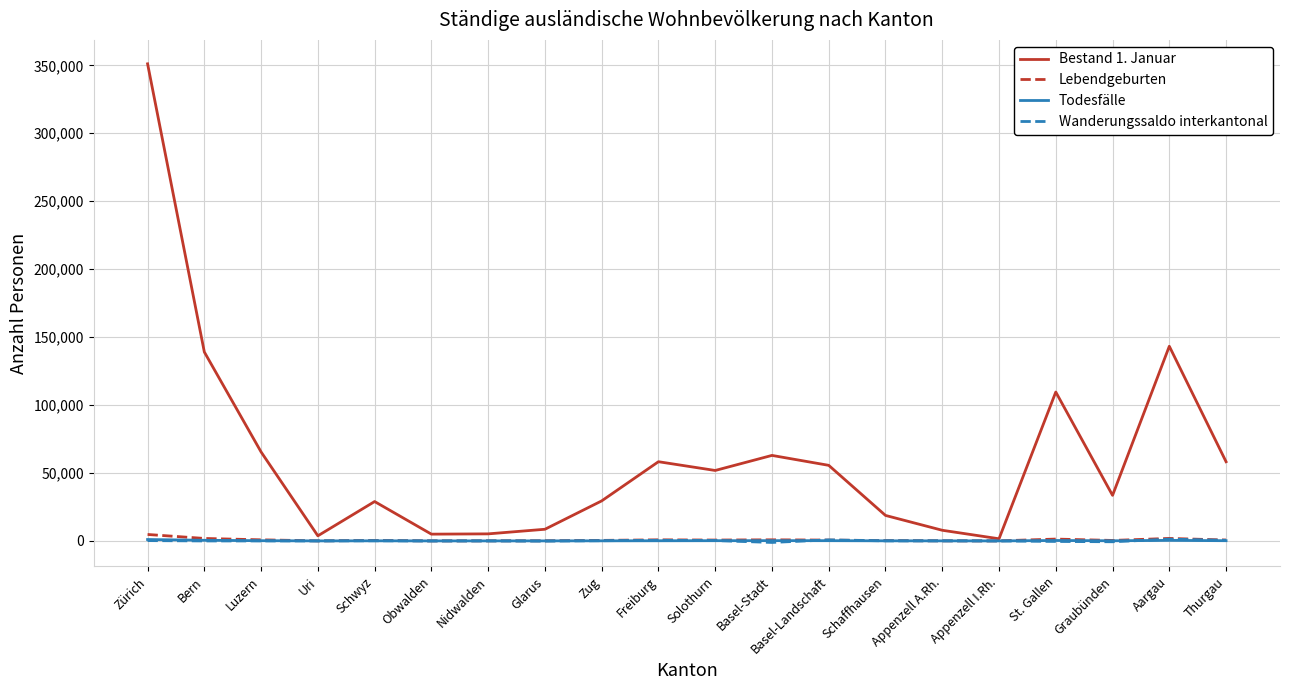

Which series changed the most between Zug and St. Gallen?

Bestand 1. Januar